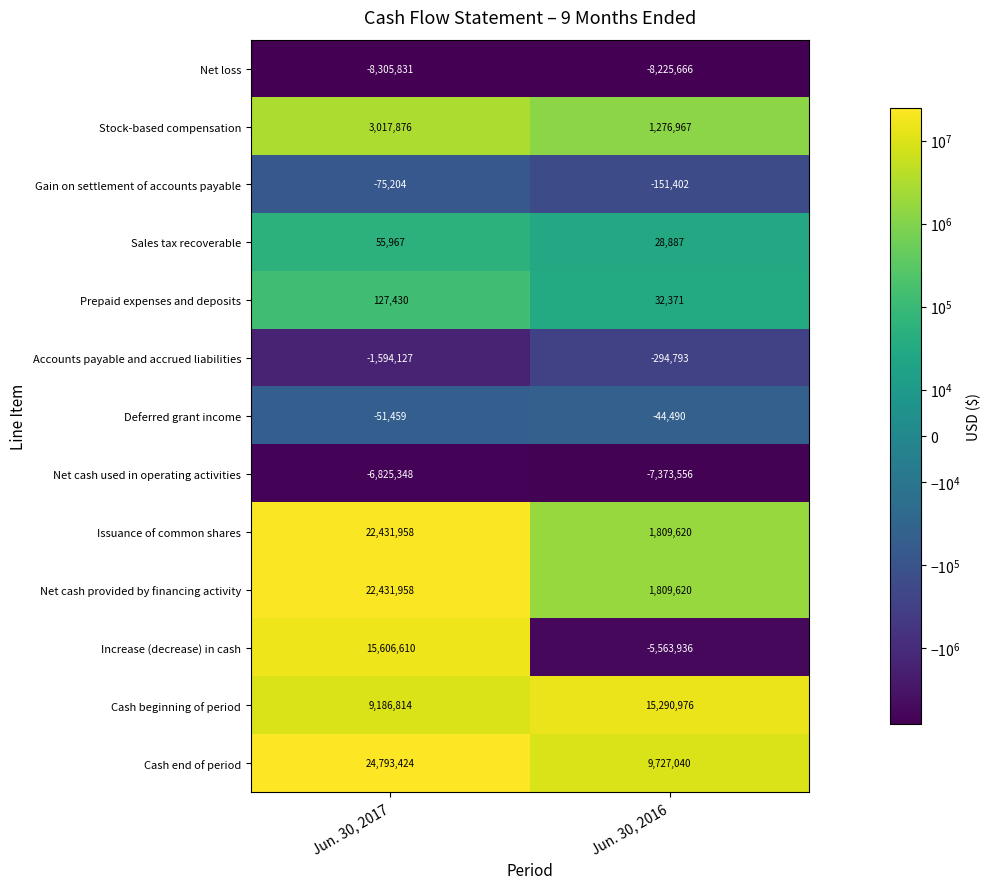

What is the difference between the maximum and minimum values in the Cash end of period series?

15066384